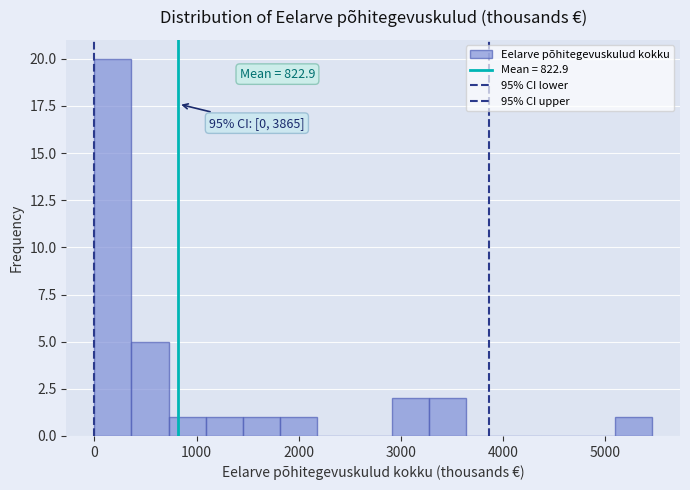

Around what value on the x-axis is the tallest bar? Give the approximate position of its centre, as read against the axis.

200